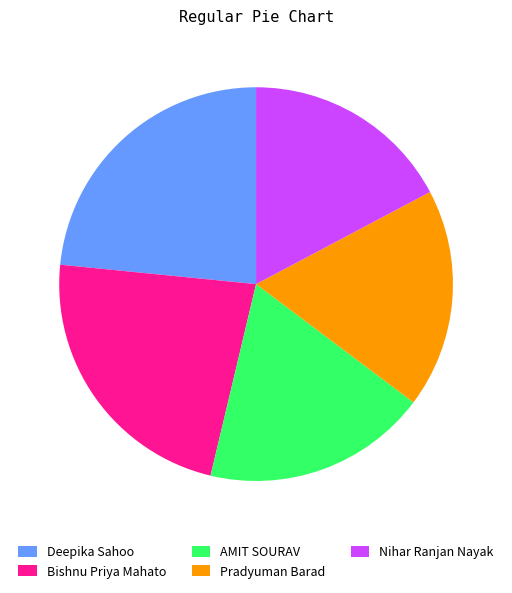

Is it true that Bishnu Priya Mahato is 23% of the pie?

True